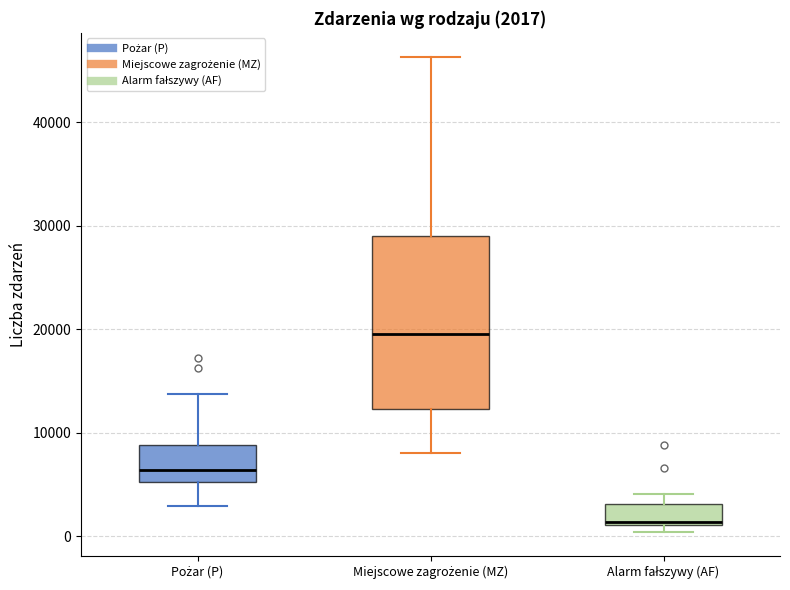

Comparing the boxes themselves (not the whiskers), which one is the tallest?

Miejscowe zagrożenie (MZ)